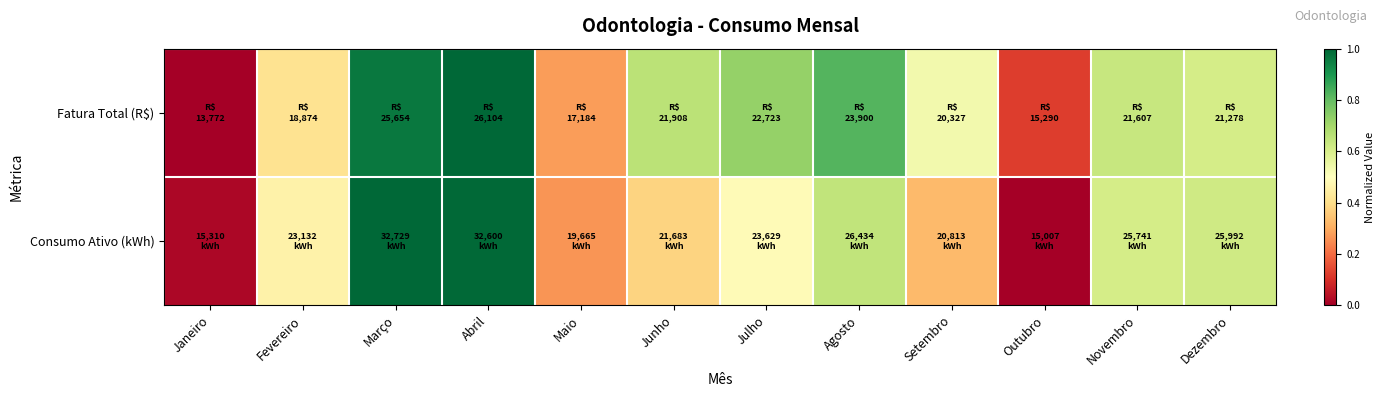

Which series changed the most between Março and Julho?

Consumo Ativo (kWh)